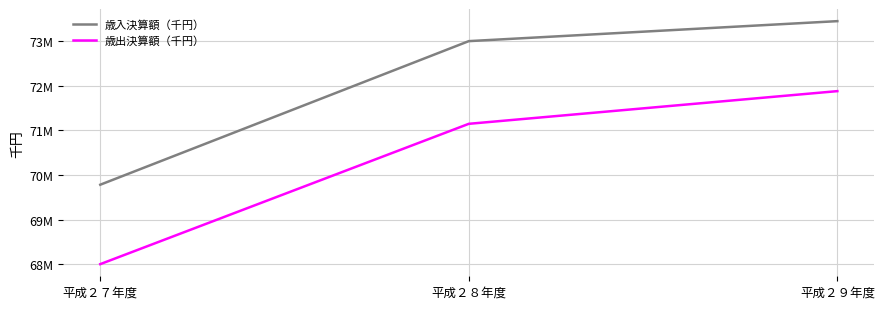

Is this an area chart (filled region under the line)?

No